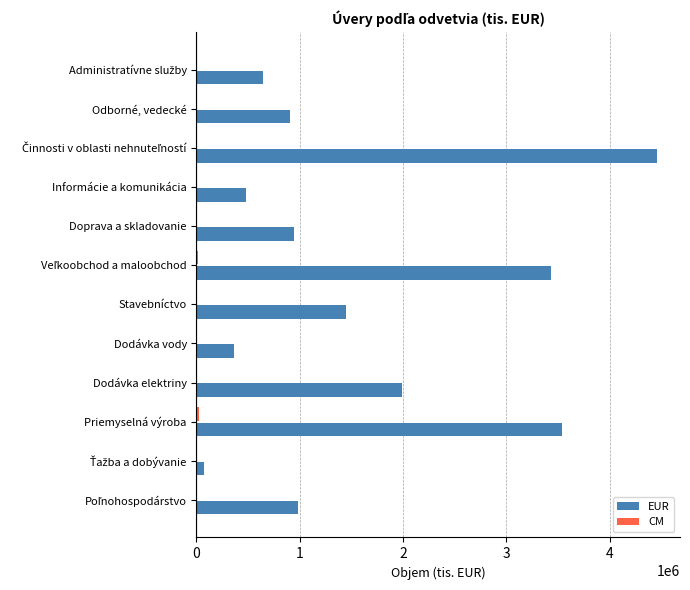

True or false: EUR has a value of 477395 at Informácie a komunikácia.

True